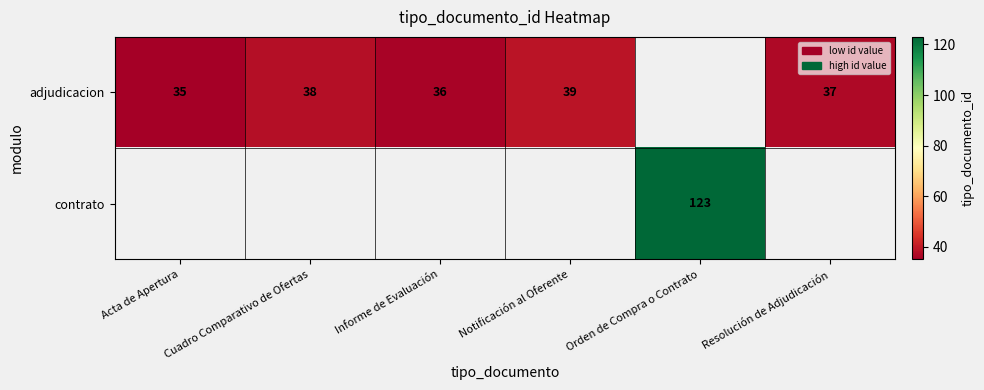

Is it true that adjudicacion equals 17 at Notificación al Oferente?

False